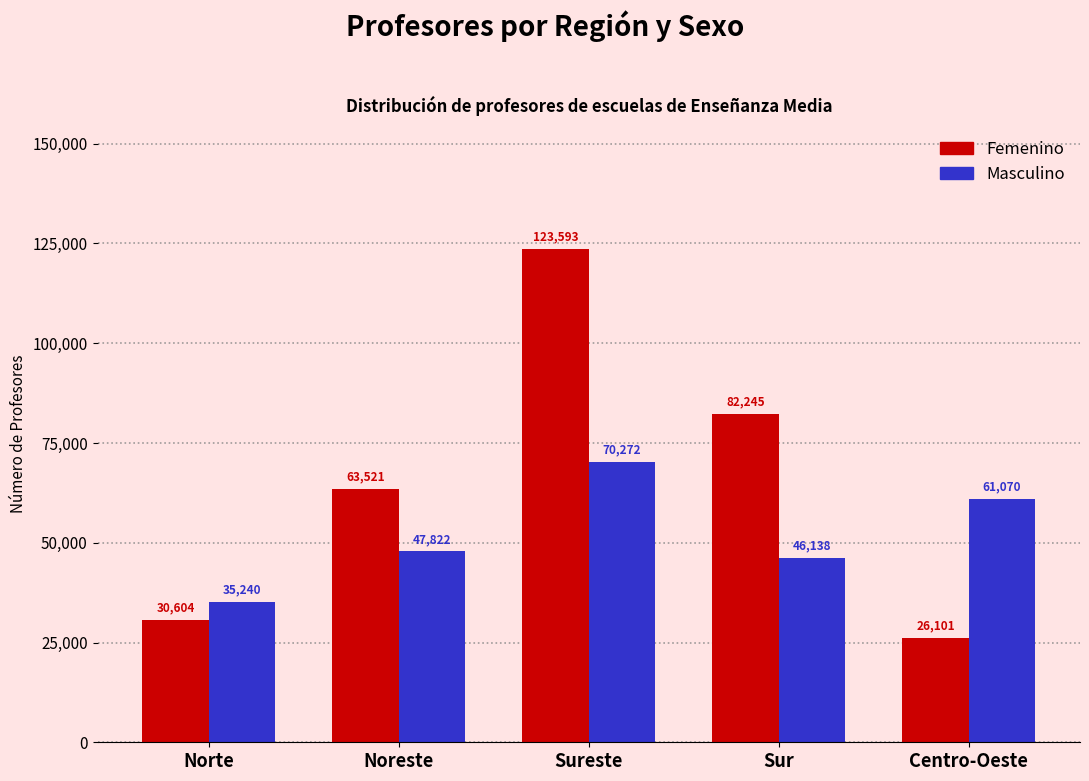

How many data points in Femenino are less than 63521?

2